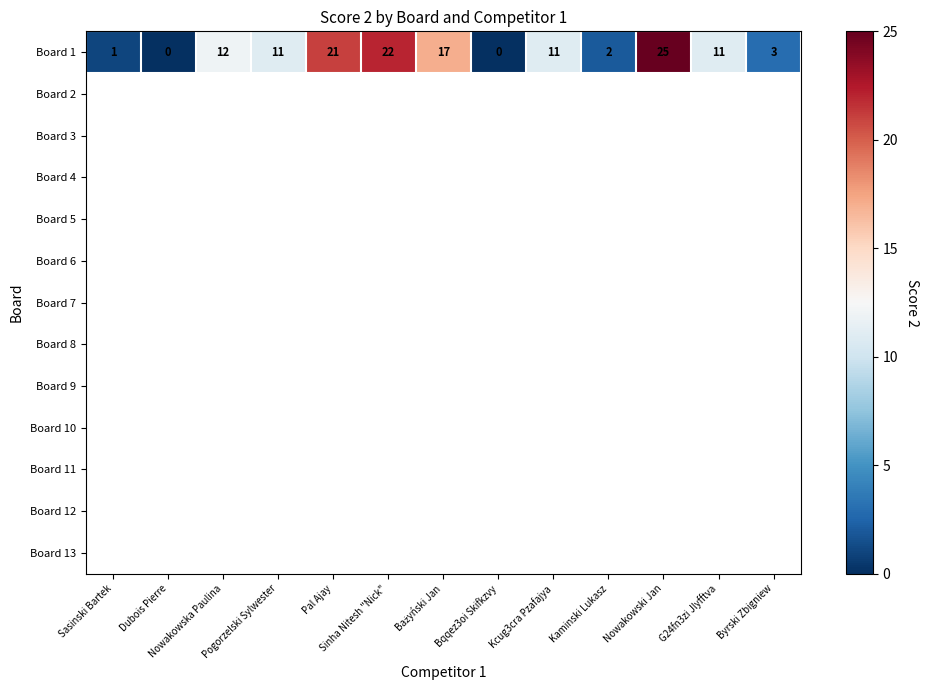

At how many categories does at least one series exceed 22?

1